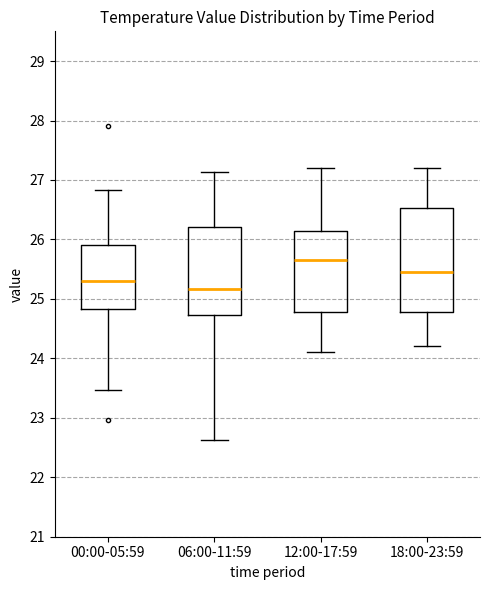

Which box has the highest median line?

12:00-17:59